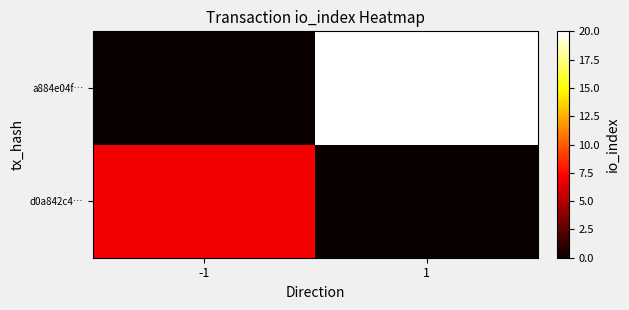

At how many categories does at least one series exceed 4?

2